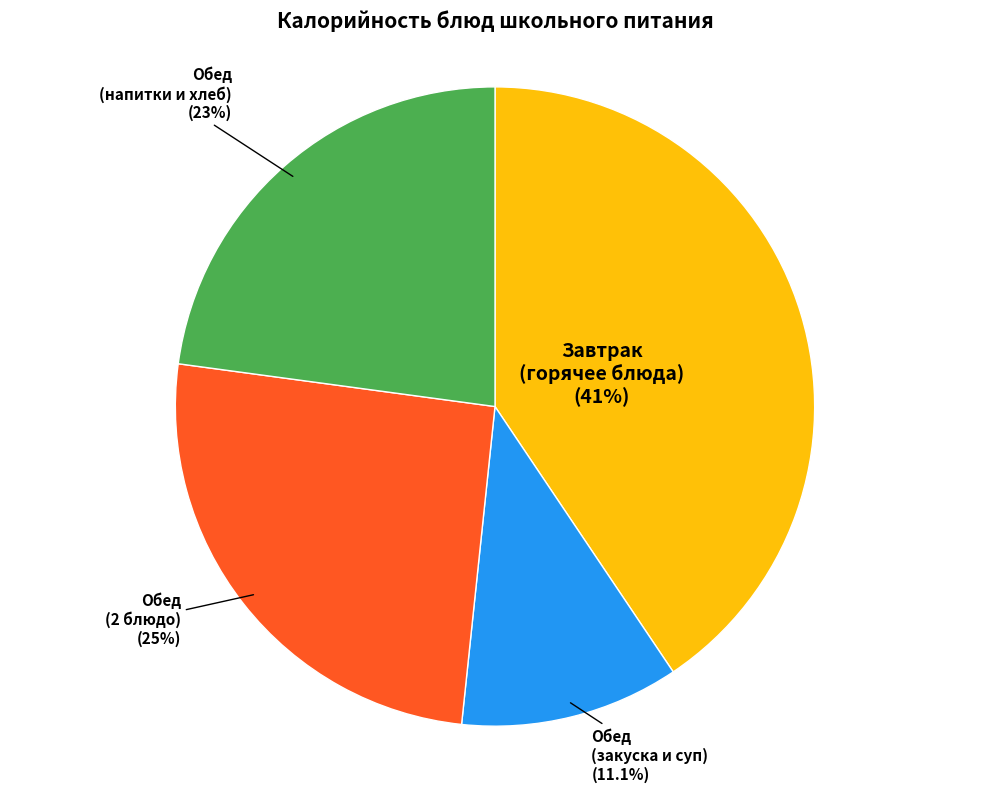

Is there any slice that represents more than half of the pie?

No